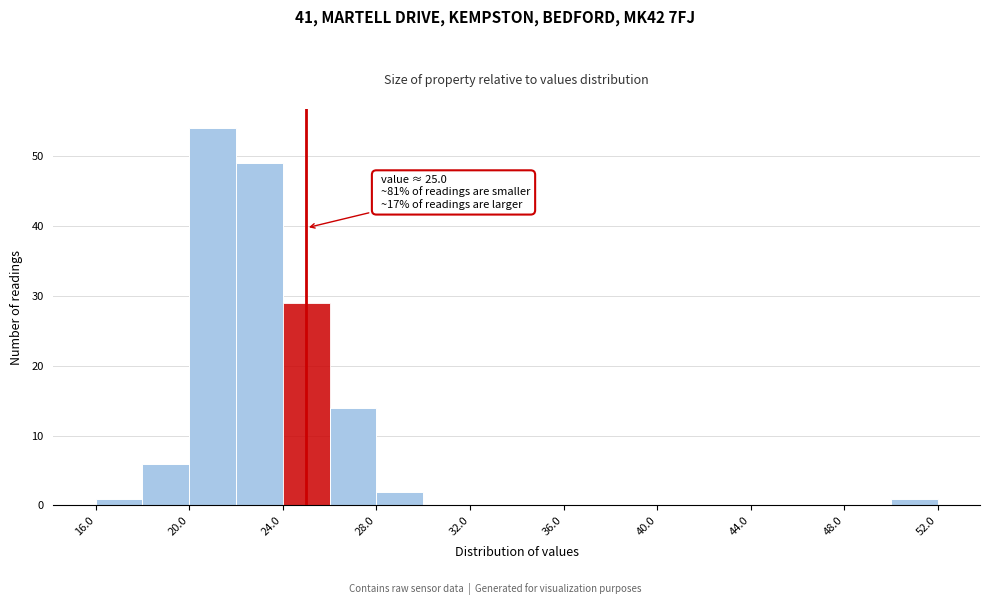

Over which range of the x-axis is the bar tallest?

20 to 22